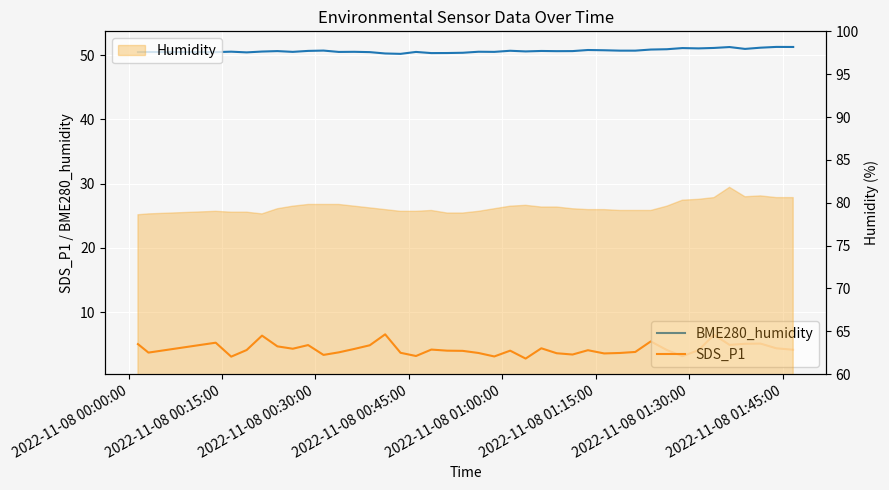

True or false: SDS_P1 and BME280_humidity intersect in this chart.

False